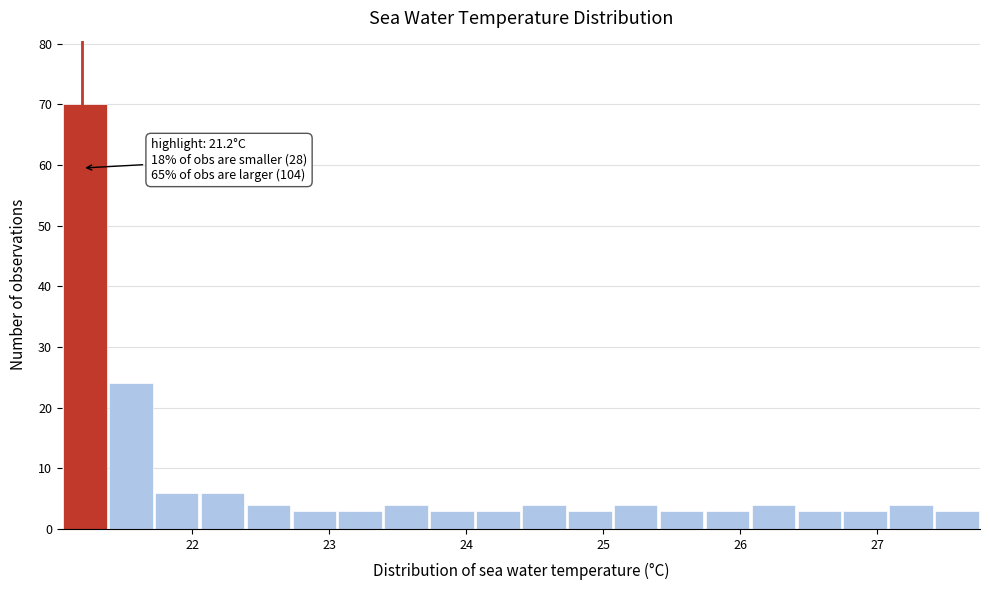

Read against the x-axis, roughly where is the centre of the tallest bar?

21.2